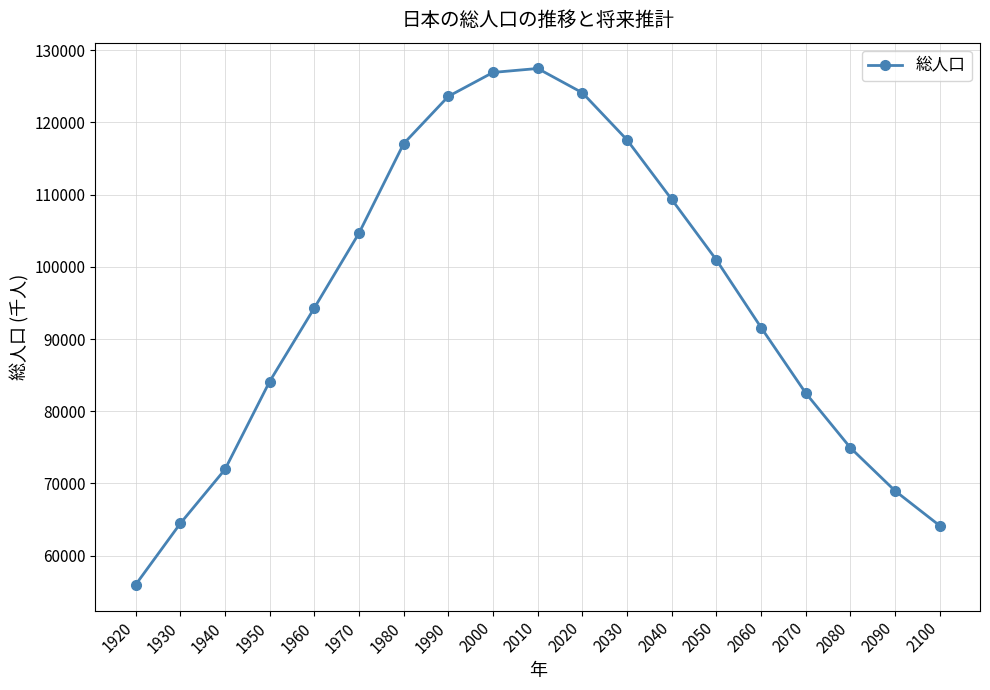

Which has a higher value, 1920 or 1980?

1980